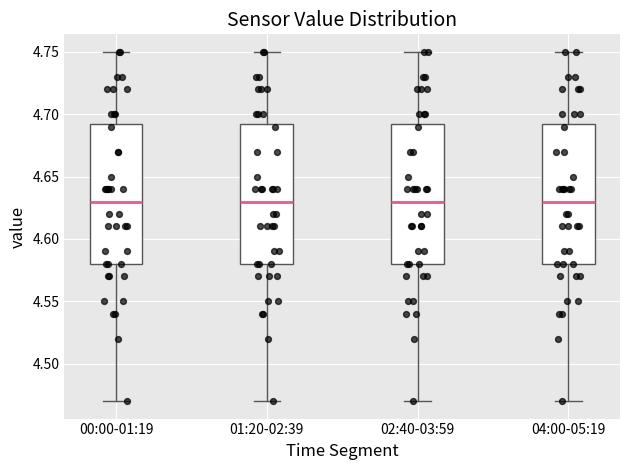

Where does the upper whisker of the box for 04:00-05:19 end on the y-axis? The values are not printed on the chart, so give them approximately, as read against the axis.

4.750